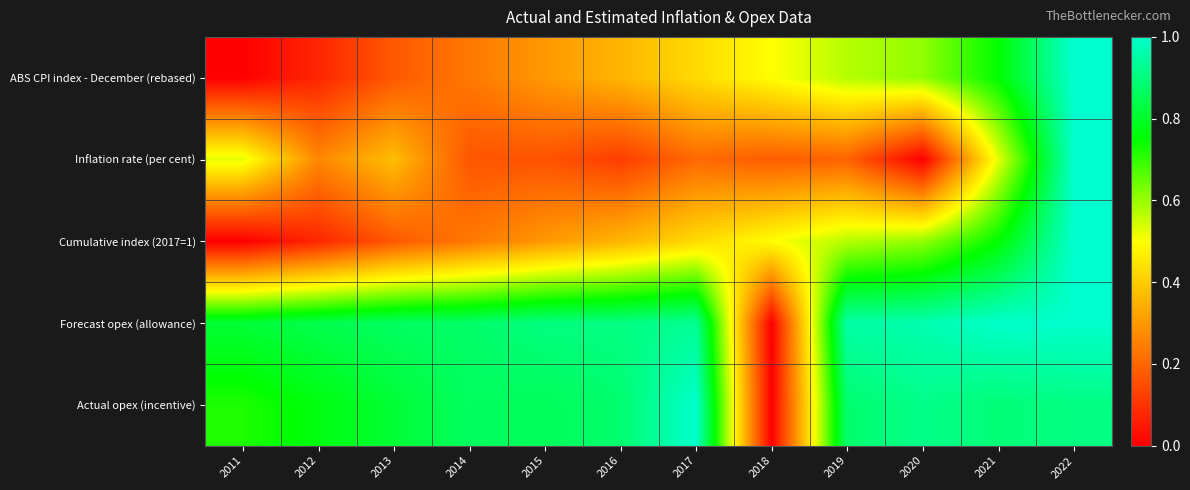

What is the spread (max minus min) of values at 2014?

0.7